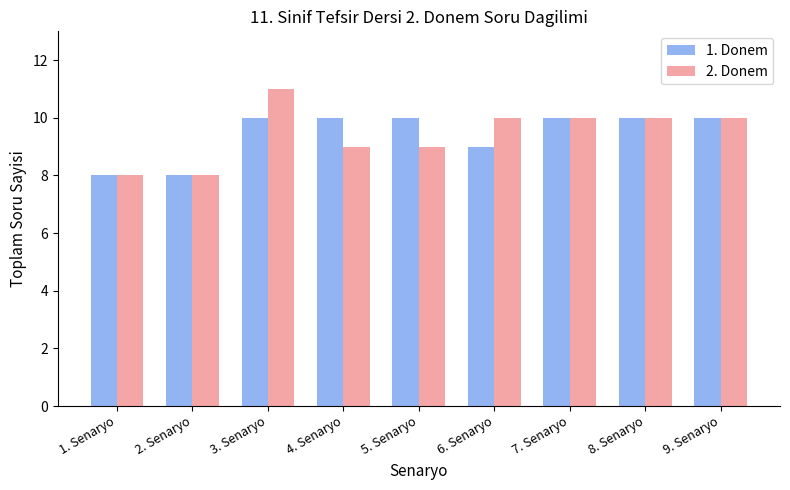

How many groups of bars are there?

9